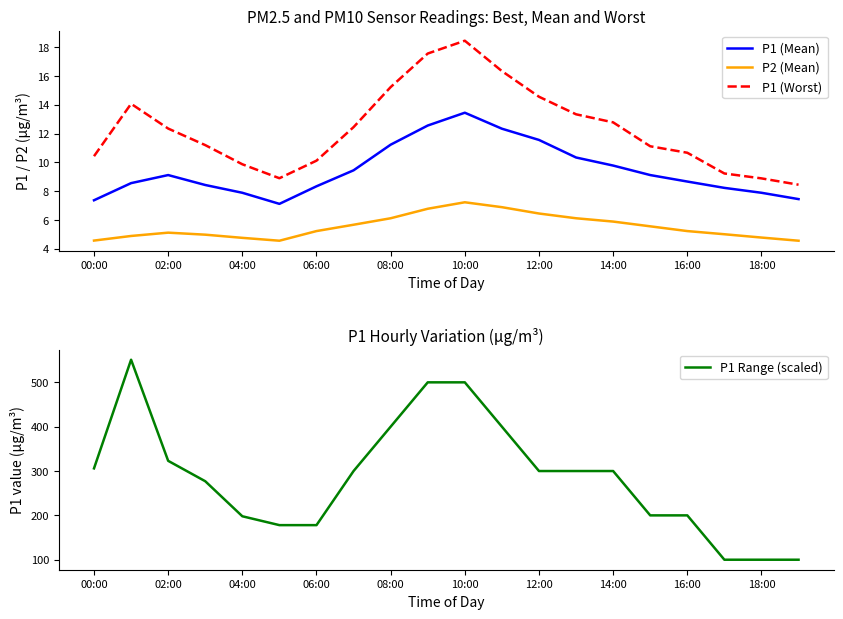

True or false: P1 (Mean) and P1 Range (scaled) intersect in this chart.

False